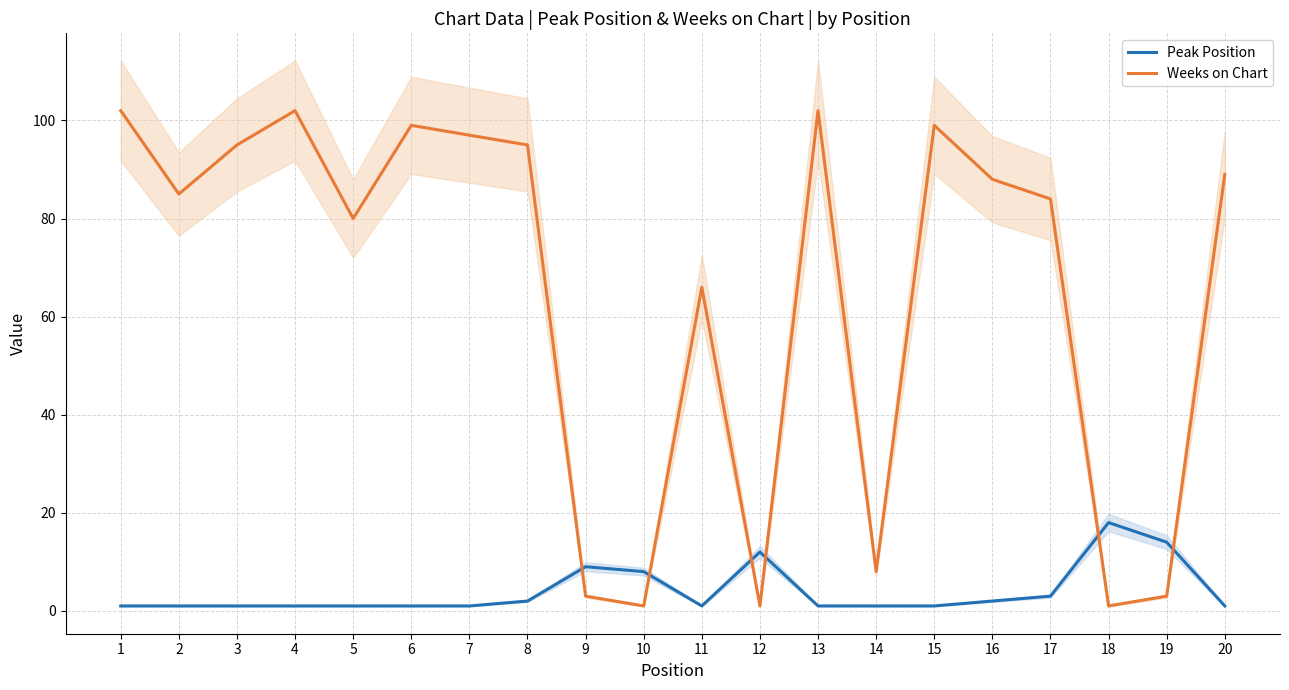

How many times do Weeks on Chart and Peak Position cross each other?

6